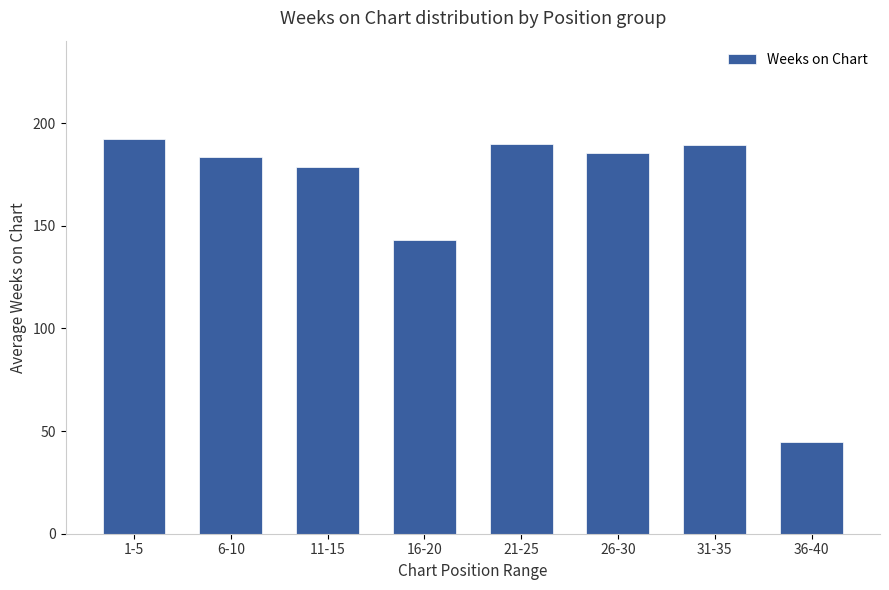

What is the sum of the values at 11-15 and 31-35?

367.8